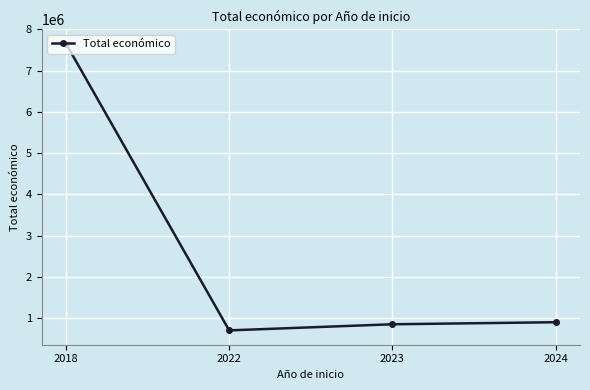

Where does the data first go above 899789?

2018